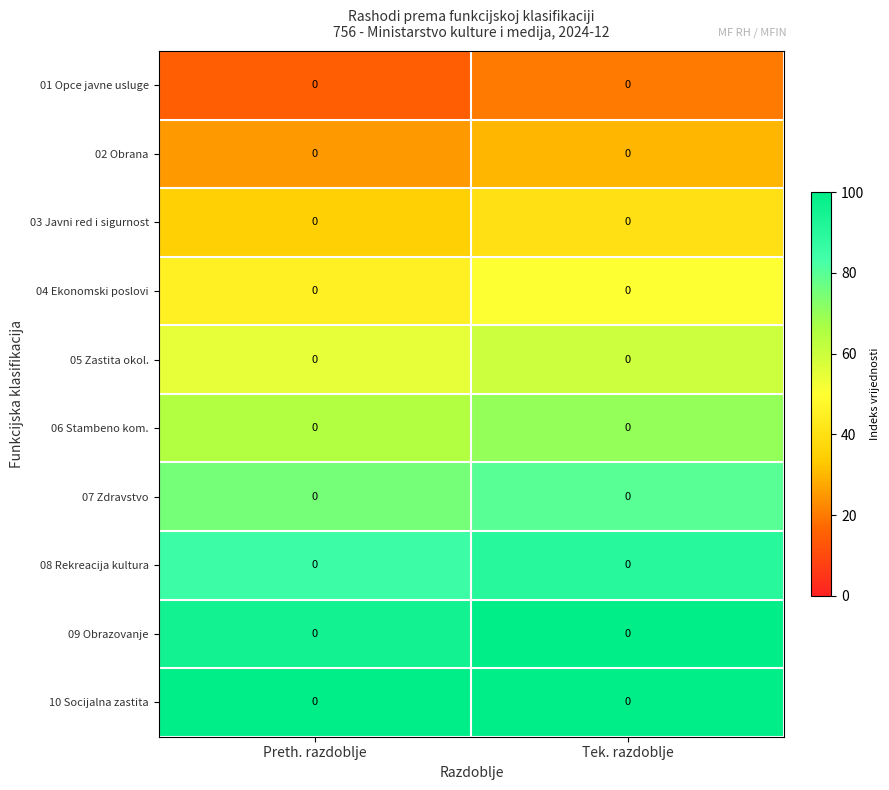

Which series has the largest total across all categories?

10 Socijalna zastita